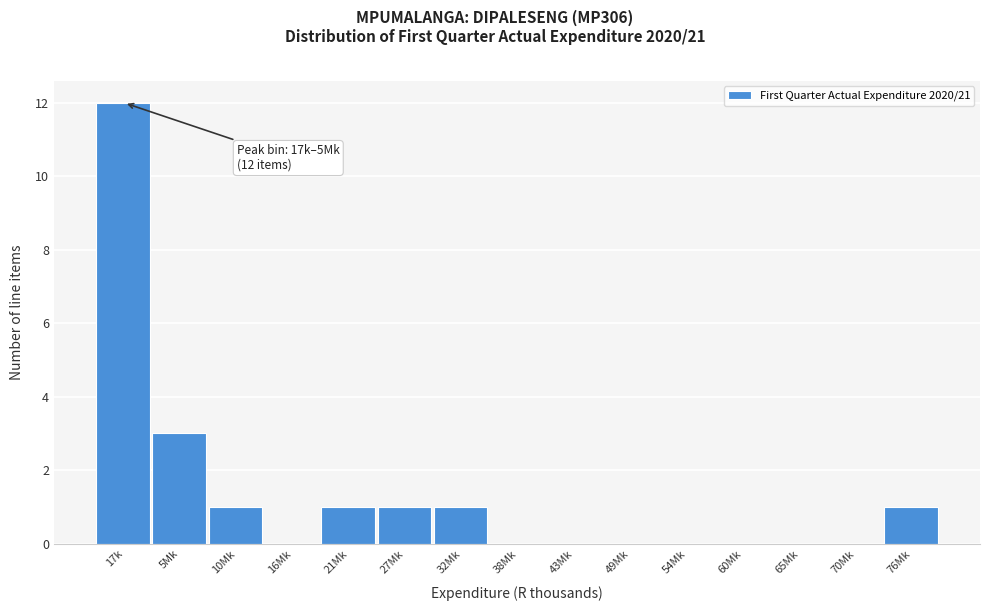

Reading left to right, extract all data points from this chart.

17k=12	5Mk=3	10Mk=1	16Mk=0	21Mk=1	27Mk=1	32Mk=1	38Mk=0	43Mk=0	49Mk=0	54Mk=0	60Mk=0	65Mk=0	70Mk=0	76Mk=1